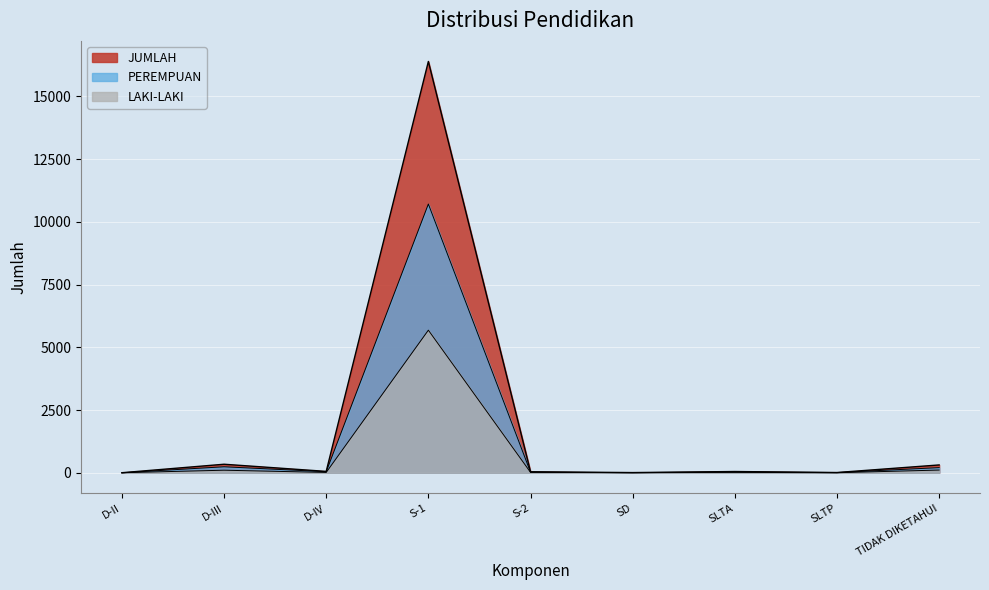

What is the label of the 7th point from the left?

SLTA